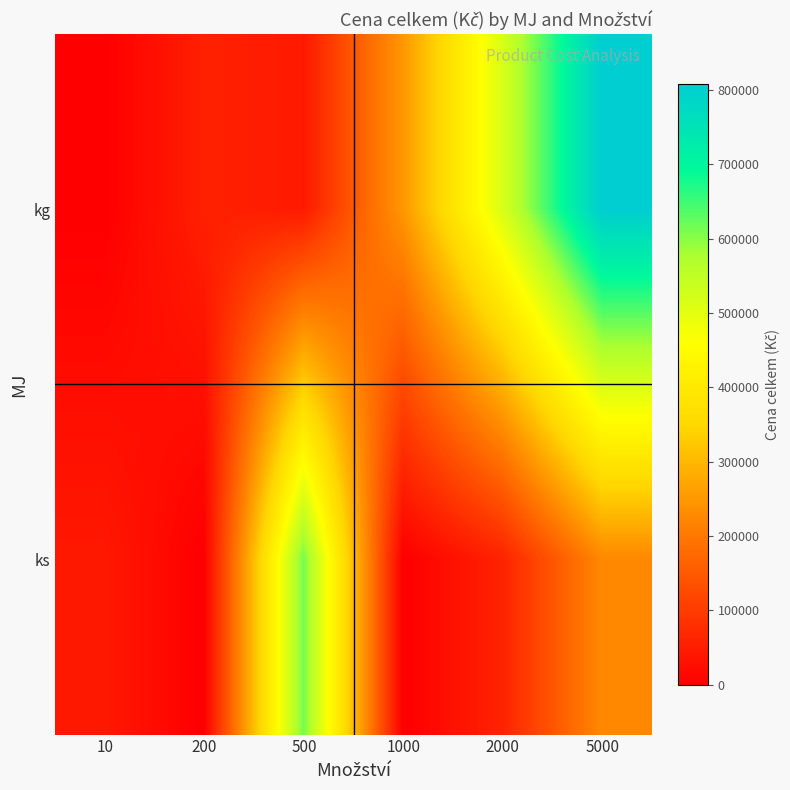

What is the total value across all series at 5000?

1033500